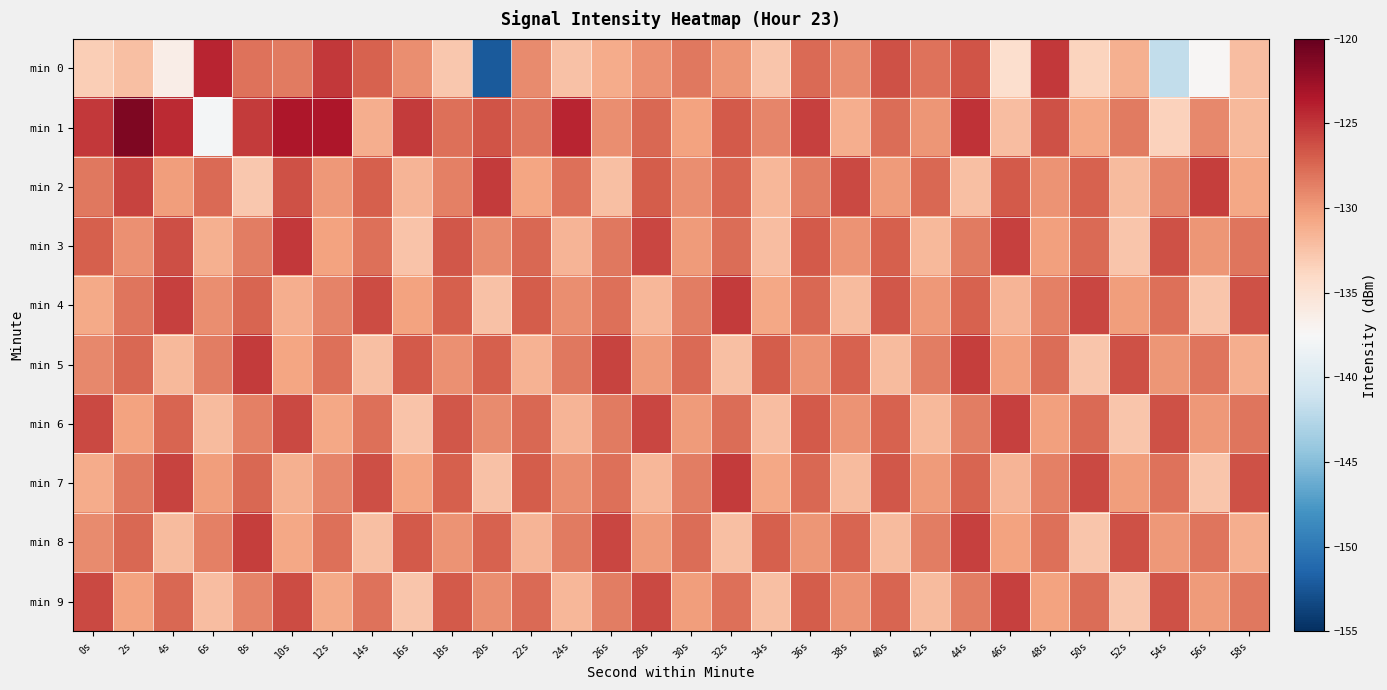

Which series has the largest range (max minus min)?

min 0